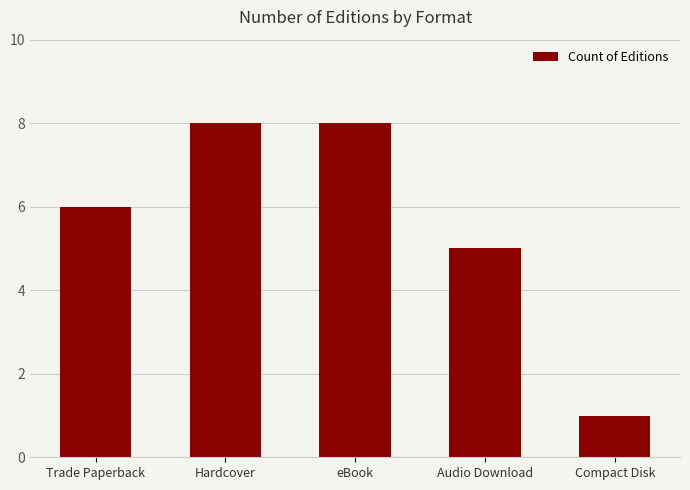

What is the maximum value shown in the chart?

8